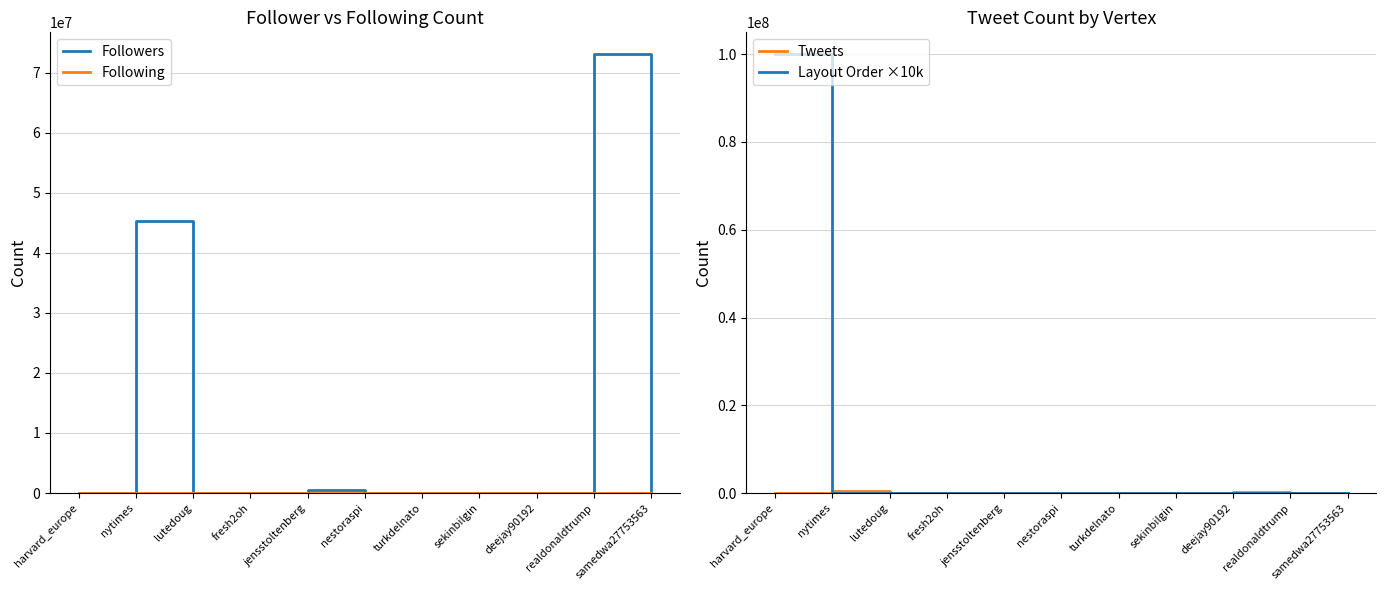

In Tweets, how many points are higher than both neighbors (excluding endpoints)?

4